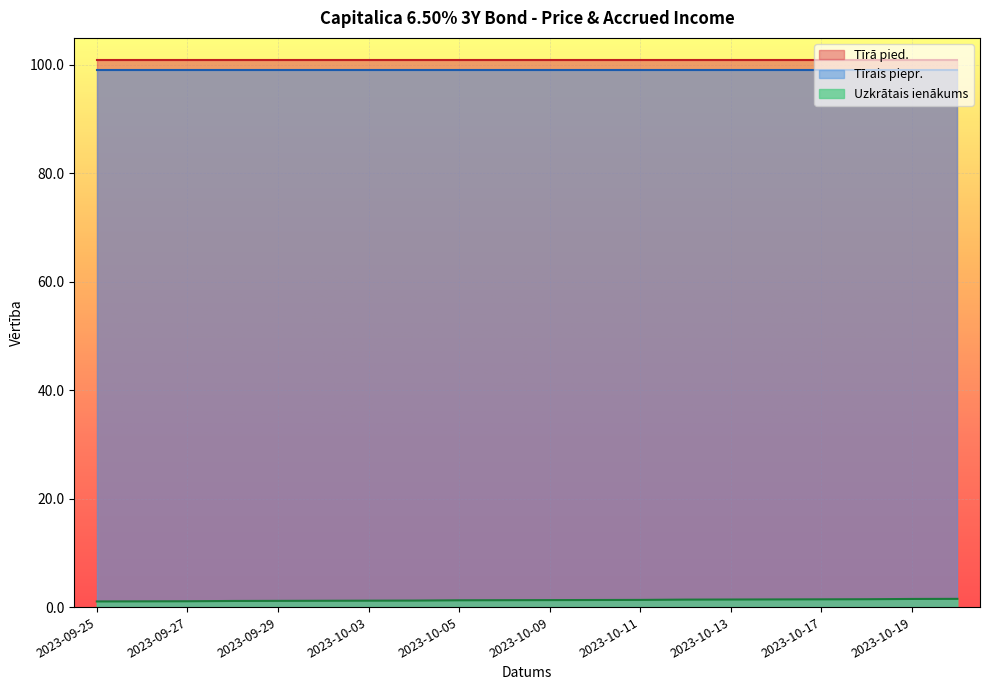

At how many categories does at least one series exceed 83?

20